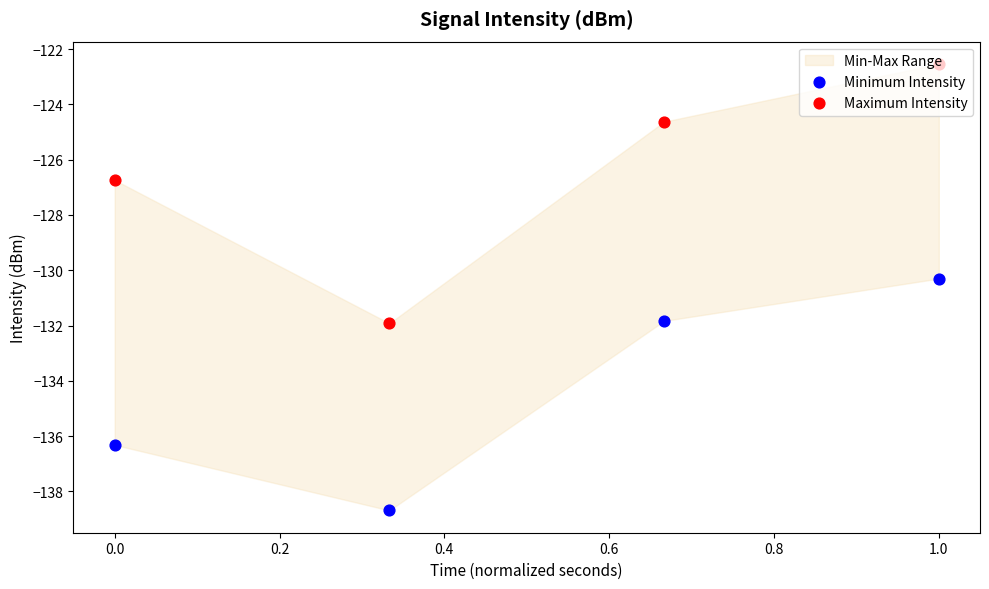

Which series has the largest total across all categories?

Maximum Intensity